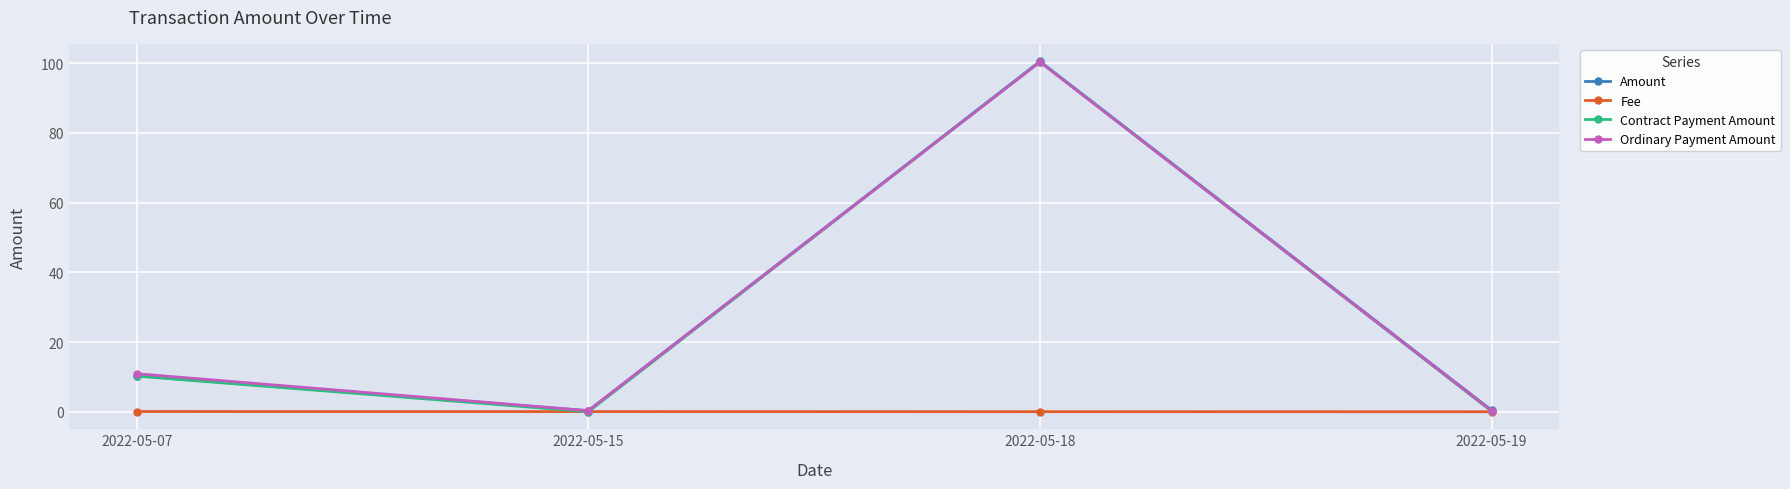

Where is Contract Payment Amount nearest to the value 50?

2022-05-07